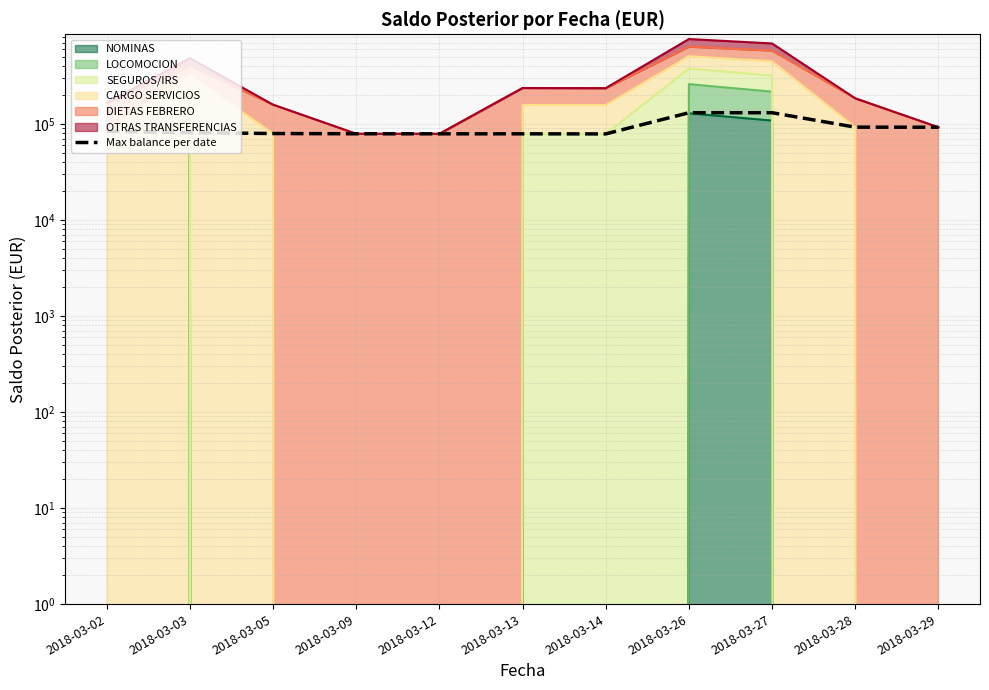

What is the change in value from 2018-03-12 to 2018-03-27?

+52030.7